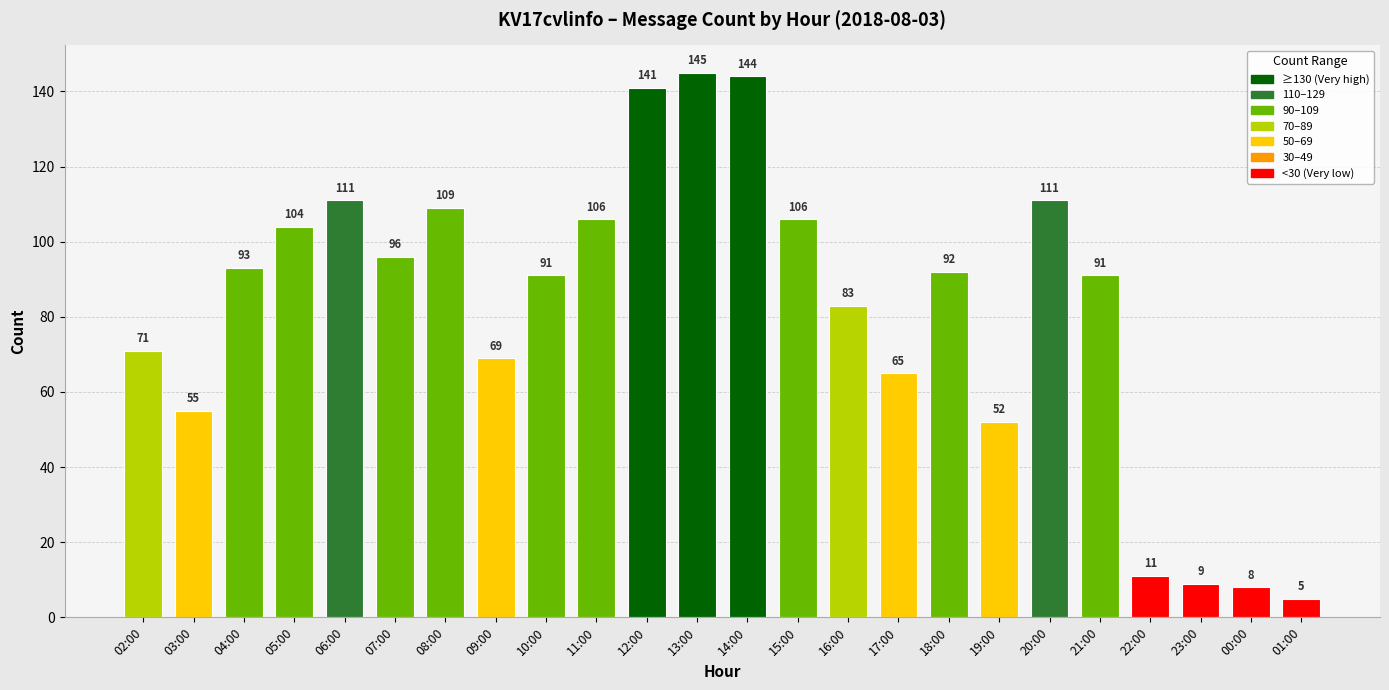

What is the sum of the values at 22:00 and 09:00?

80